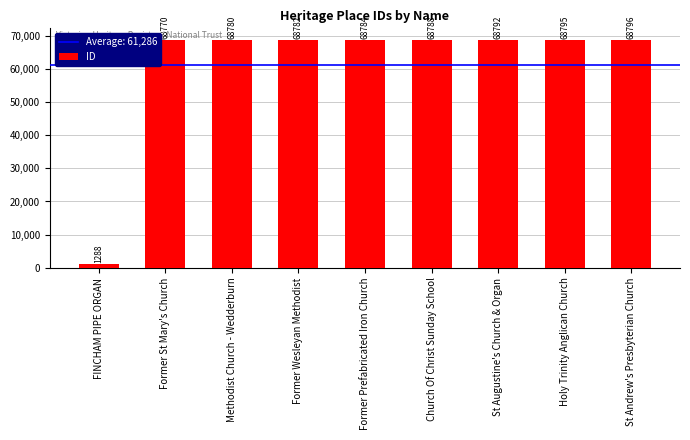

What is the greatest value displayed?

68796